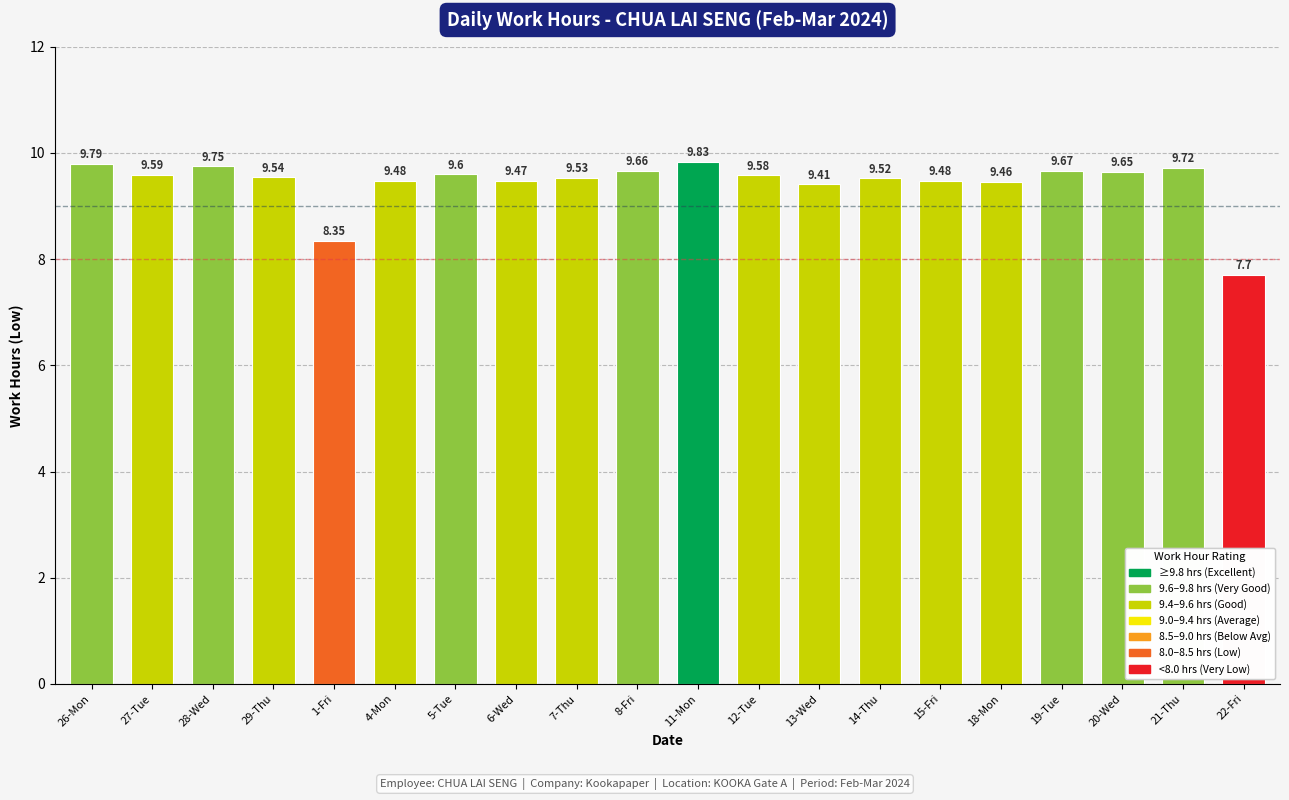

What is the label of the 5th bar from the left?

1-Fri